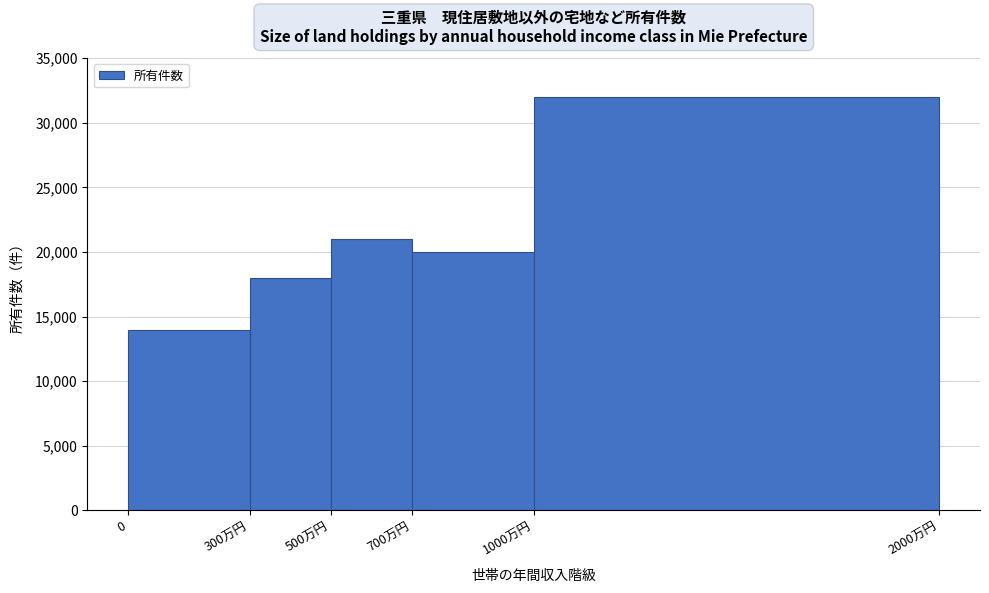

Are the bars horizontal?

No